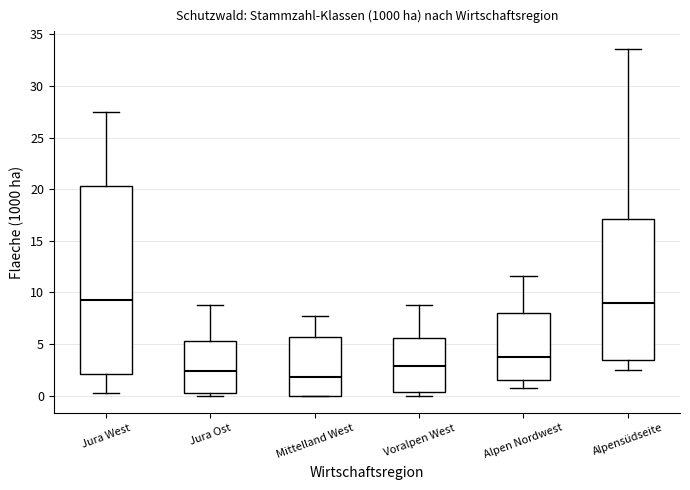

Where does the lower whisker of the box for Alpen Nordwest end on the y-axis? The values are not printed on the chart, so give them approximately, as read against the axis.

0.5